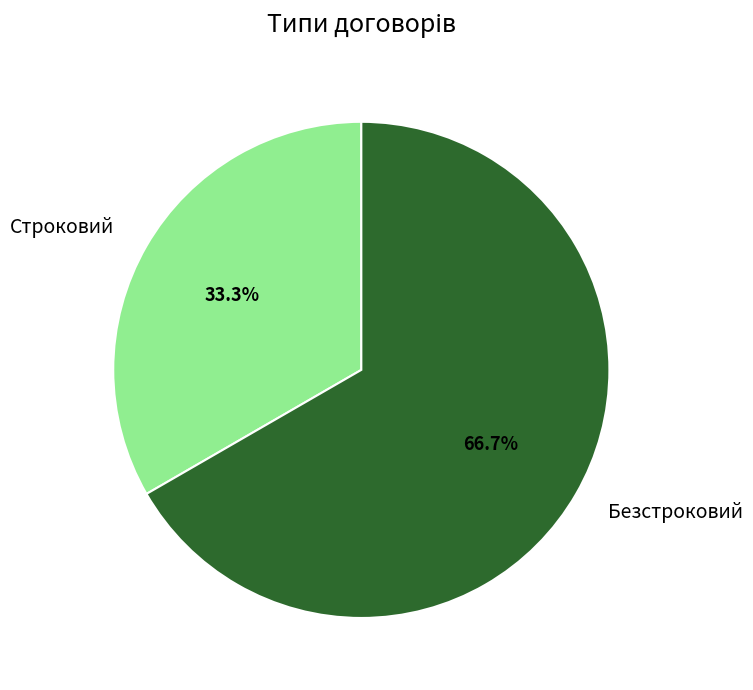

What portion of the pie excludes Строковий?

66.7%